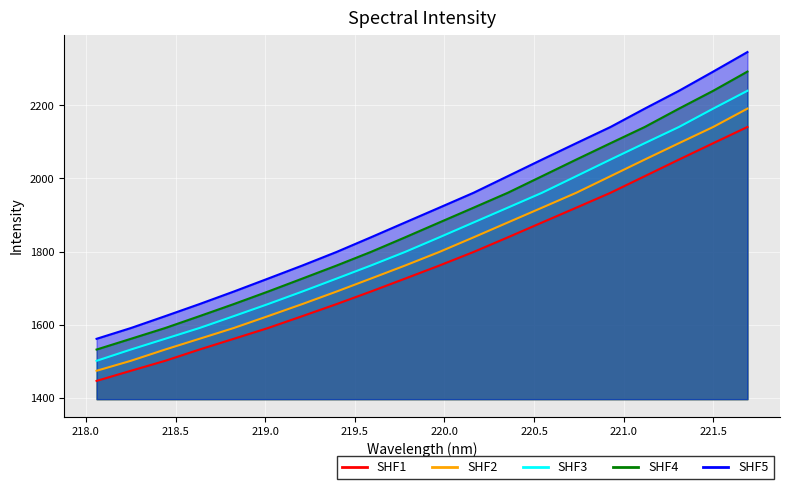

What position from the right is 220.5444?

7